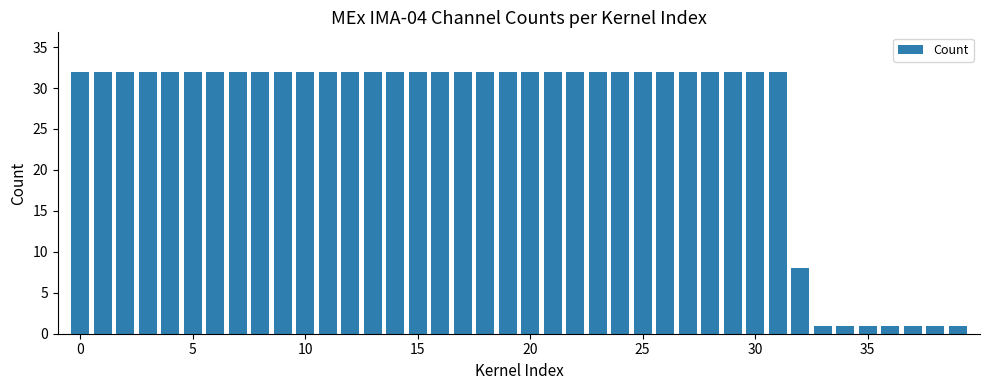

What is the smallest value displayed?

1